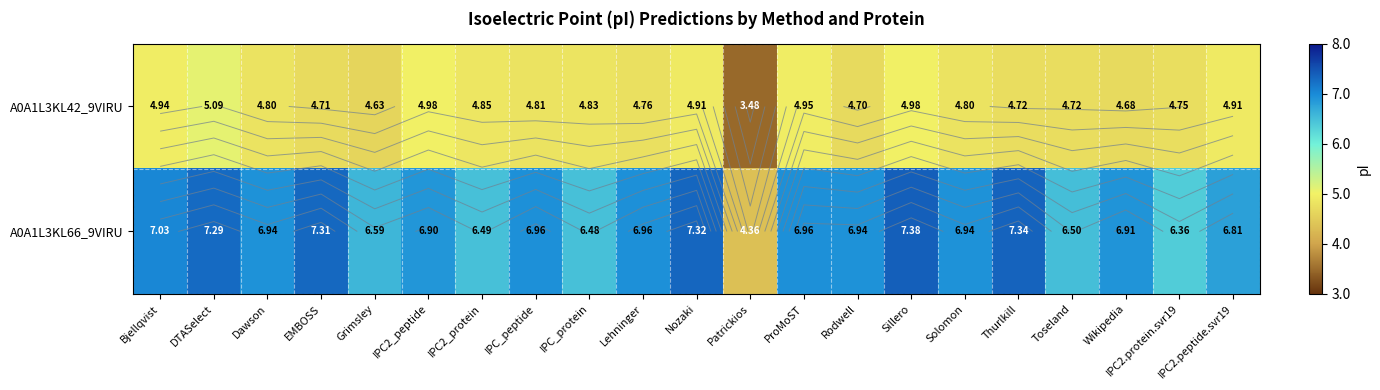

List the series in order of their peak value, highest first.

A0A1L3KL66_9VIRU, A0A1L3KL42_9VIRU